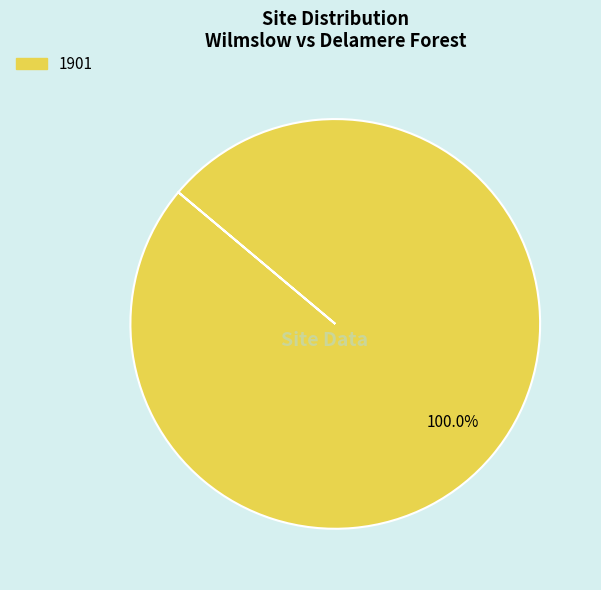

How many segments does this pie chart have?

1